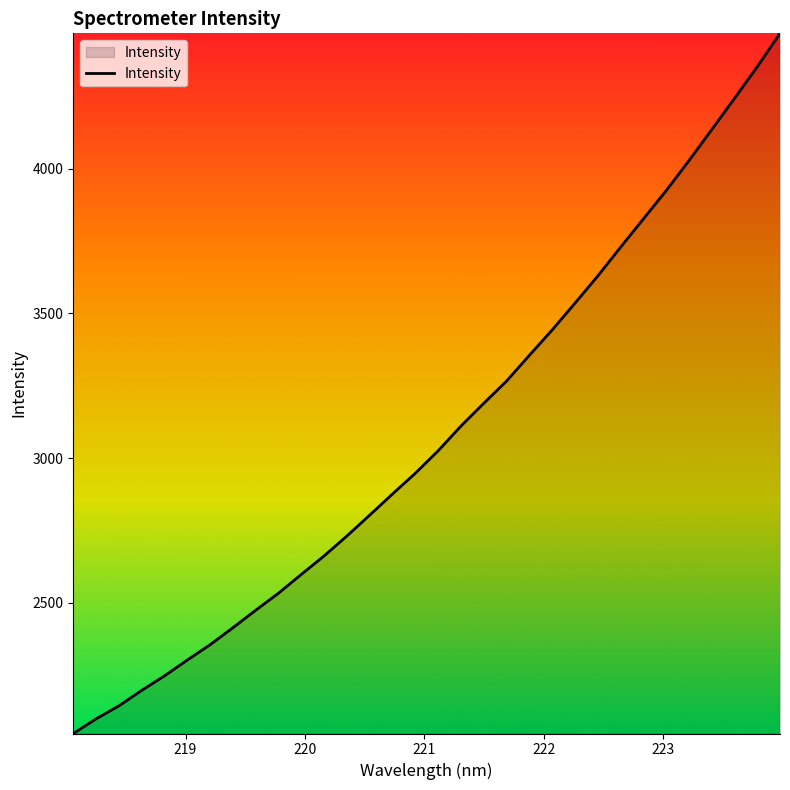

What is the maximum value shown in the chart?

4467.4